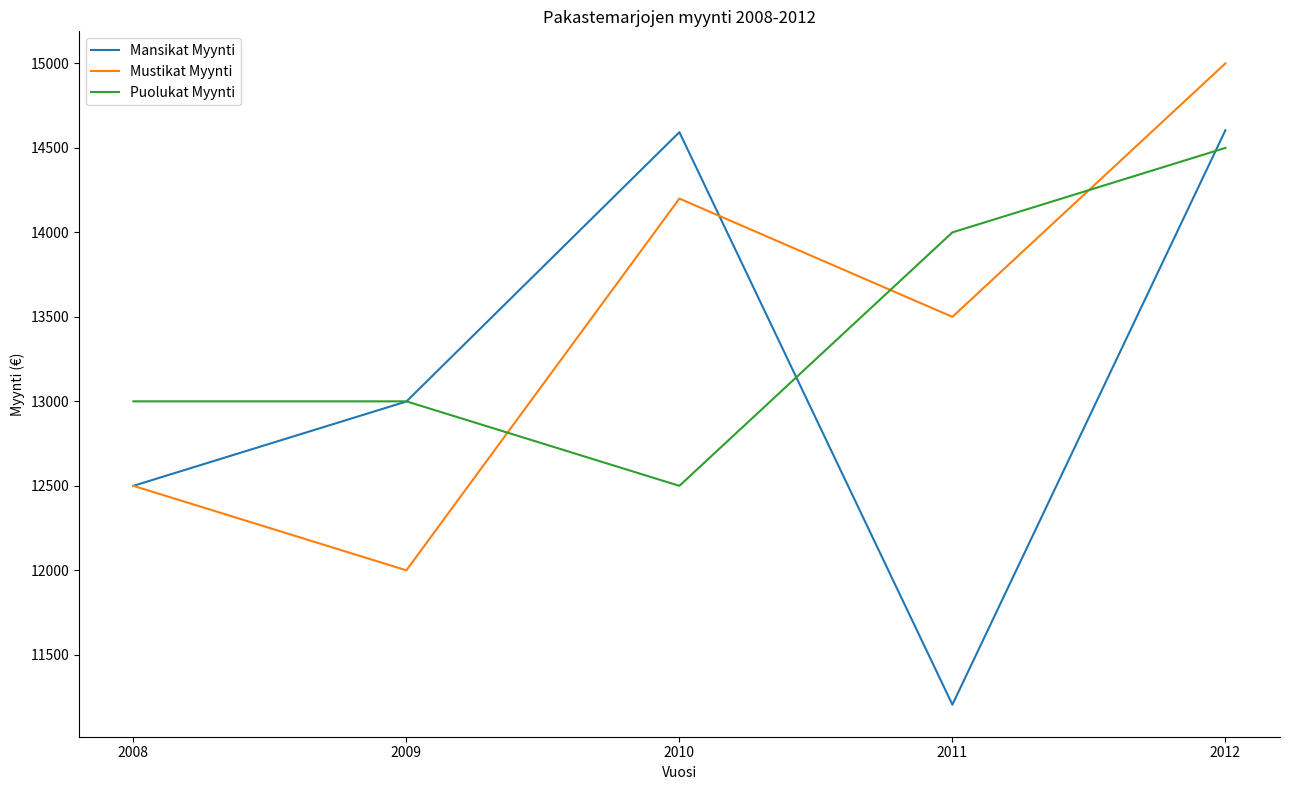

Is this an area chart (filled region under the line)?

No